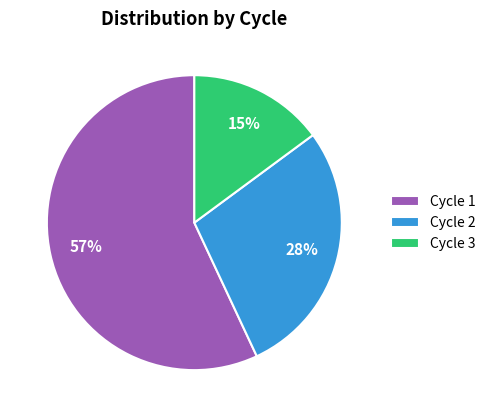

Is it true that Cycle 3 is 26% of the pie?

False